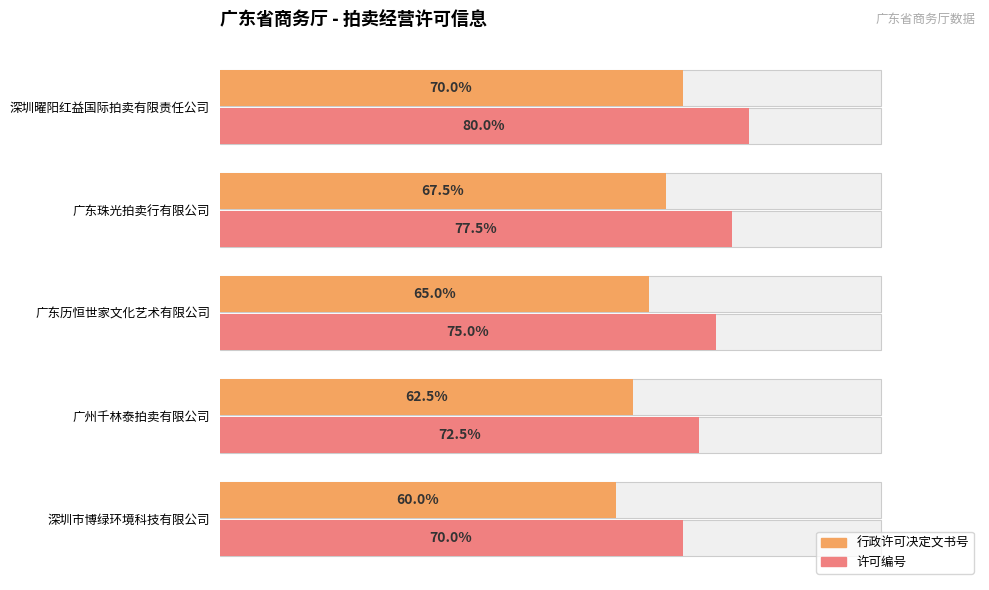

Which has a higher value, 深圳市博绿环境科技有限公司 or 深圳曜阳红益国际拍卖有限责任公司?

深圳曜阳红益国际拍卖有限责任公司